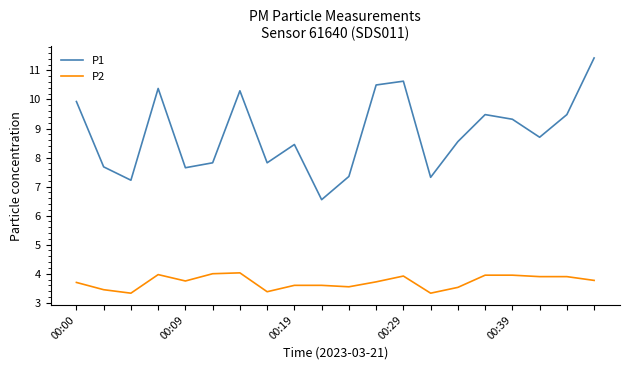

True or false: P1 has more than 0 interior local peaks.

True